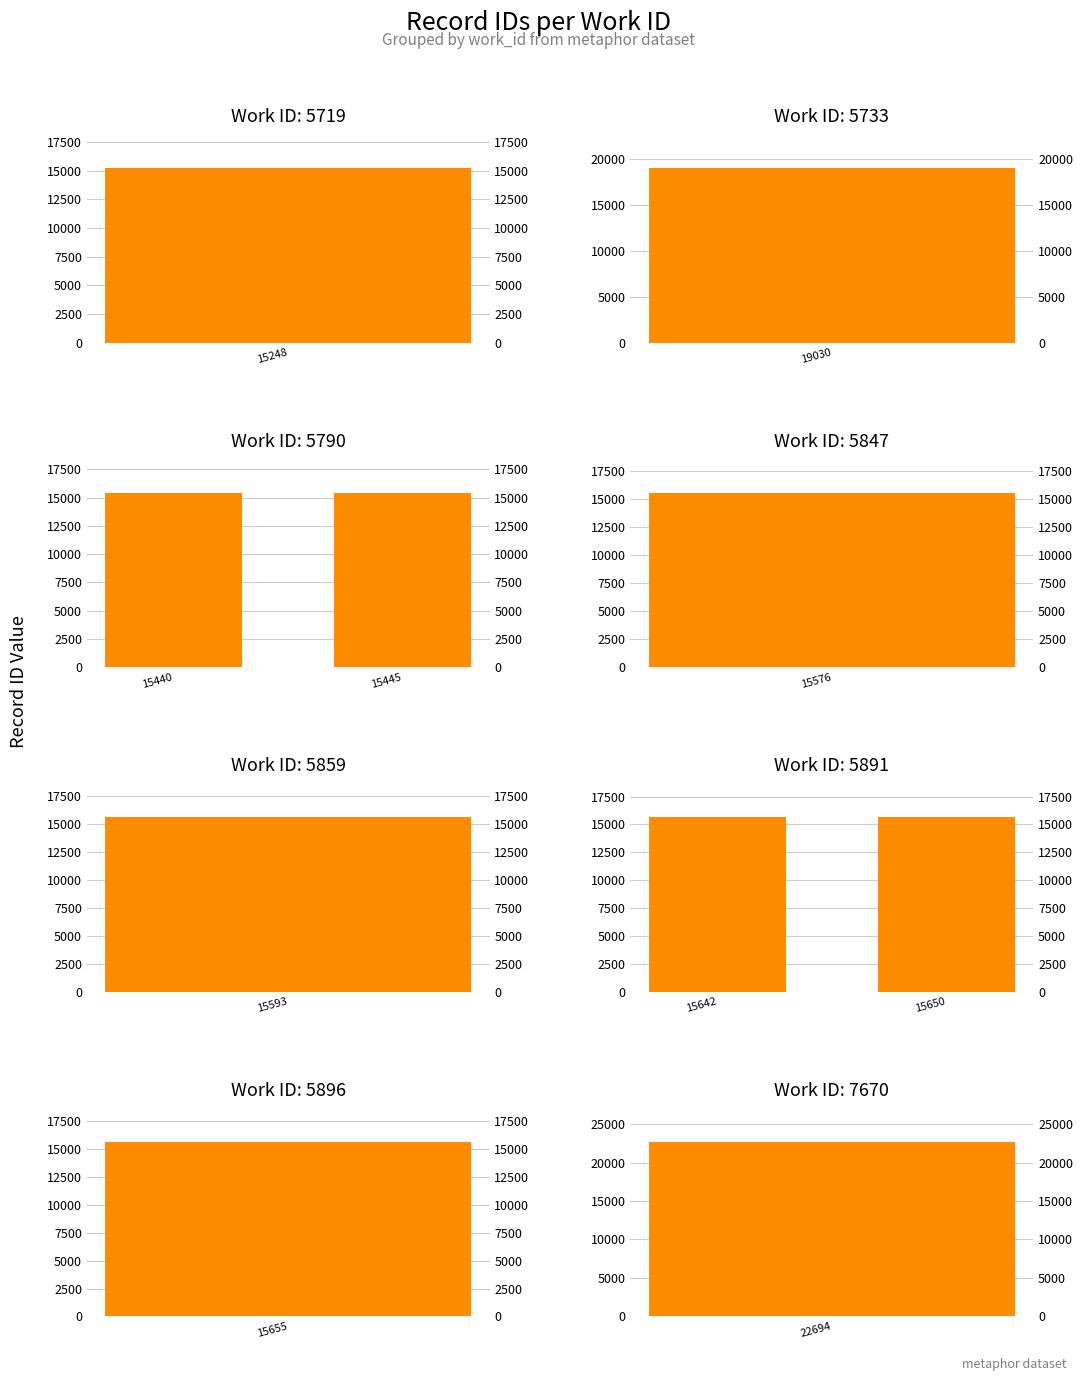

Which category has the lowest value across all series?

15248